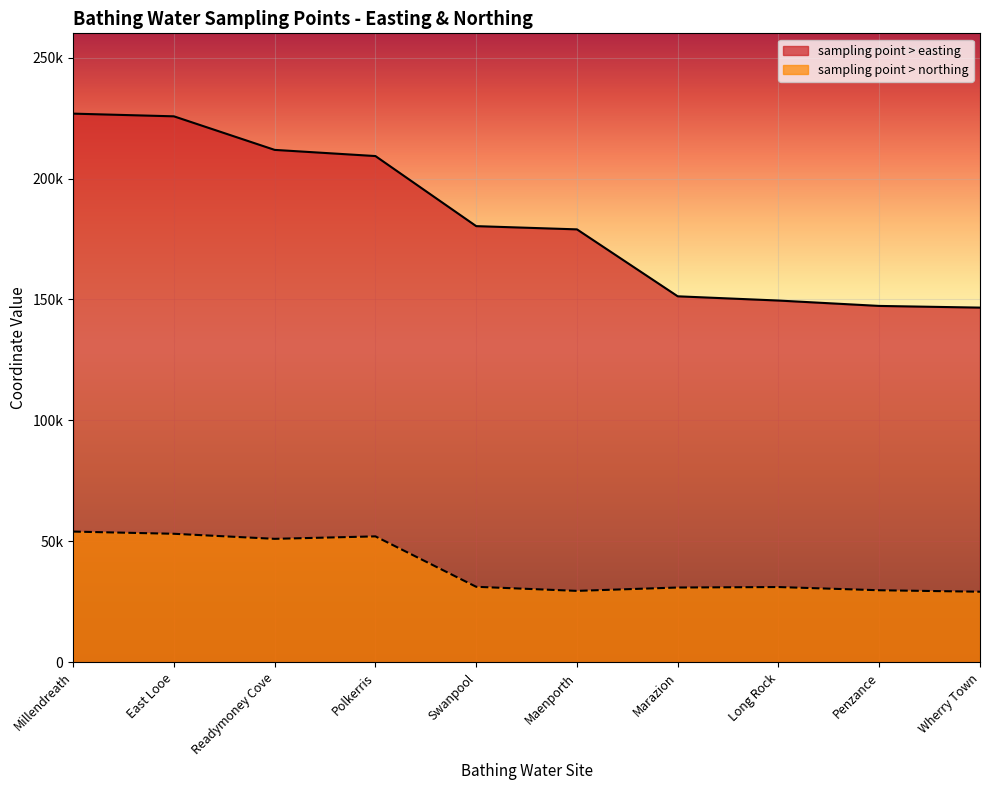

Which label corresponds to the largest value in the chart?

Millendreath